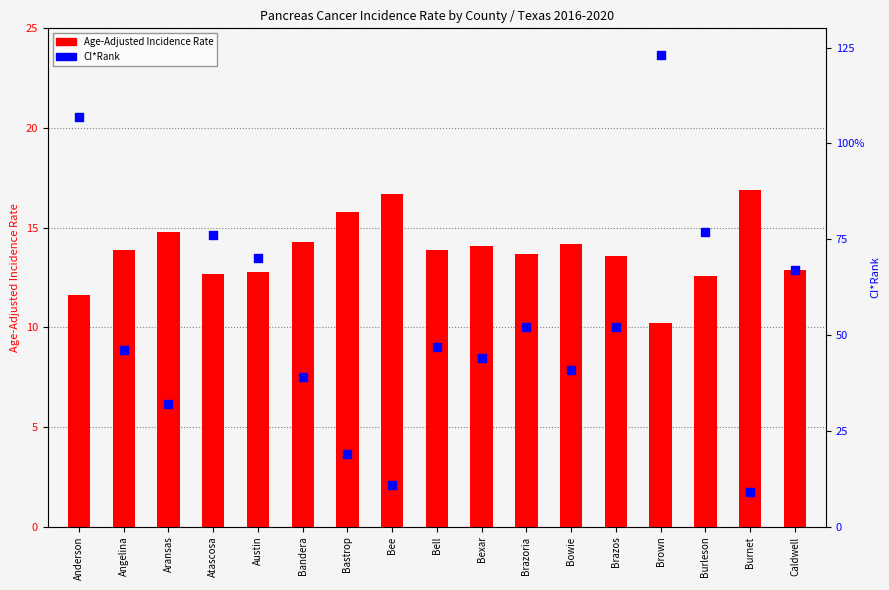

What is the total value across all series at Austin?

82.8